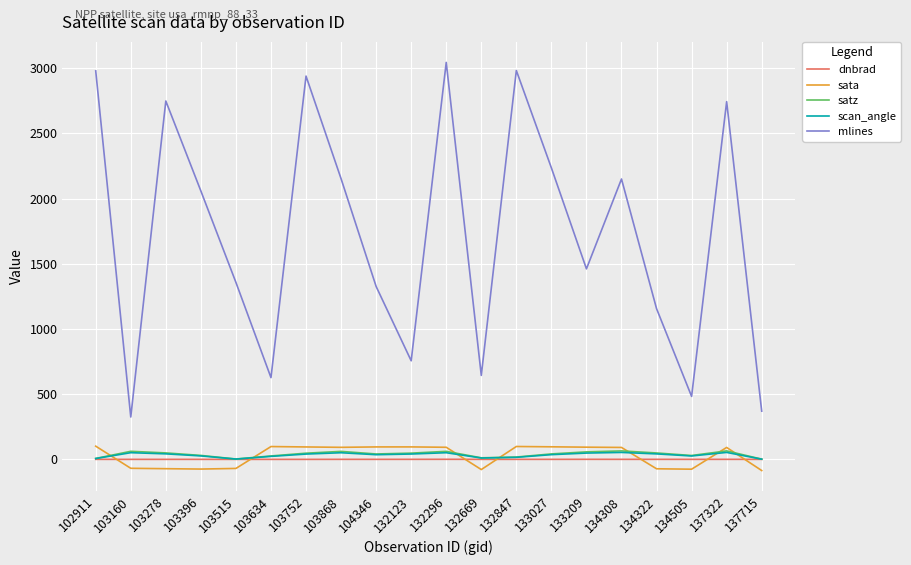

In dnbrad, how many points are higher than both neighbors (excluding endpoints)?

5